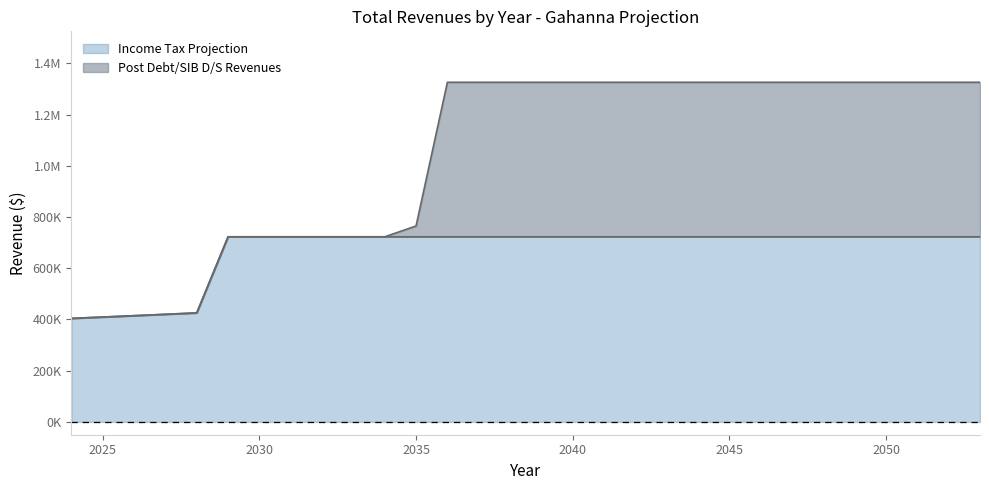

Rank the categories by value from lowest to highest.

2024, 2025, 2026, 2027, 2028, 2029, 2030, 2031, 2032, 2033, 2034, 2035, 2036, 2037, 2038, 2039, 2040, 2041, 2042, 2043, 2044, 2045, 2046, 2047, 2048, 2049, 2050, 2051, 2052, 2053